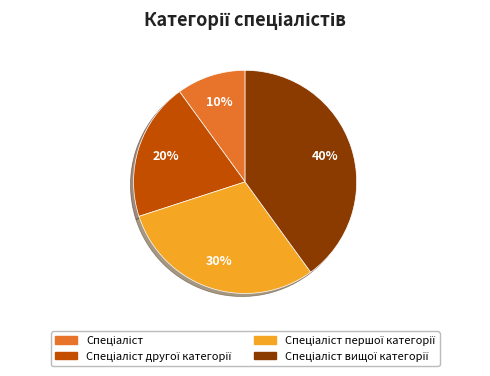

Is there any slice that represents more than half of the pie?

No